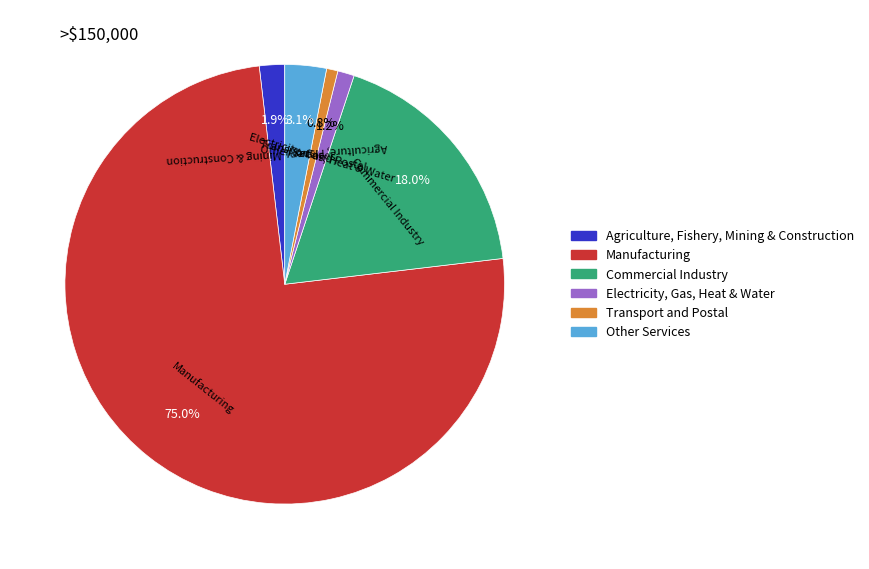

Approximately how many times larger is the value at Commercial Industry compared to Transport and Postal?

21.7